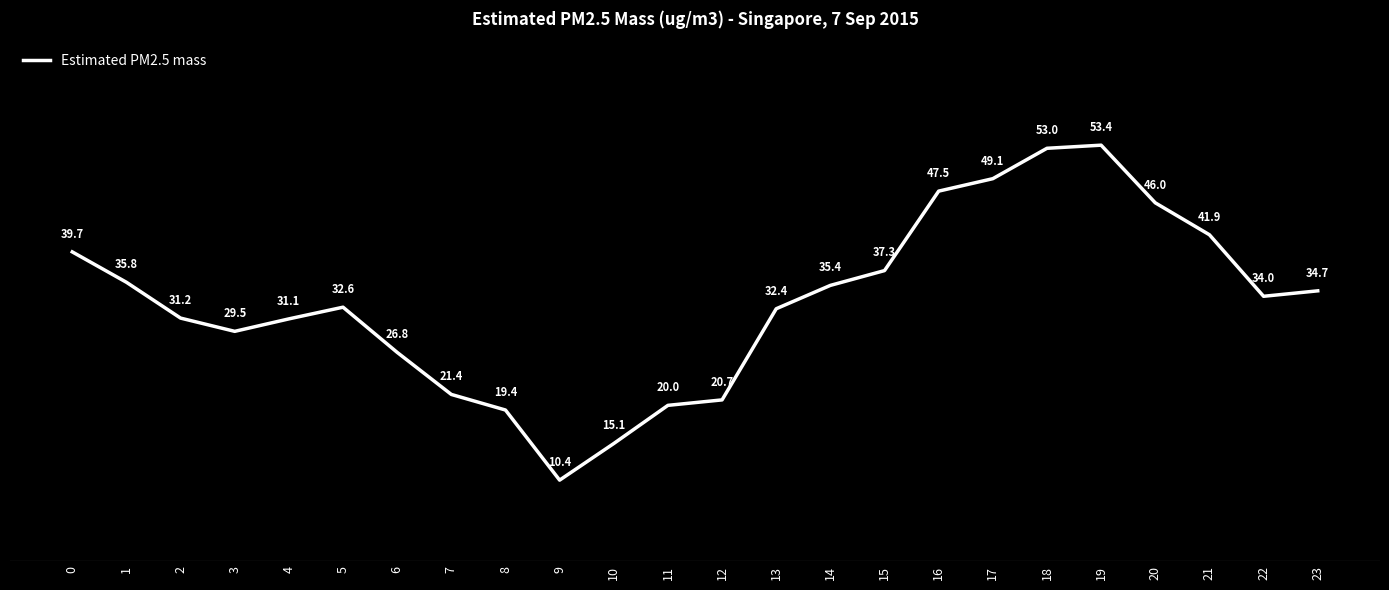

True or false: there are more than 2 points higher than both neighbors.

False